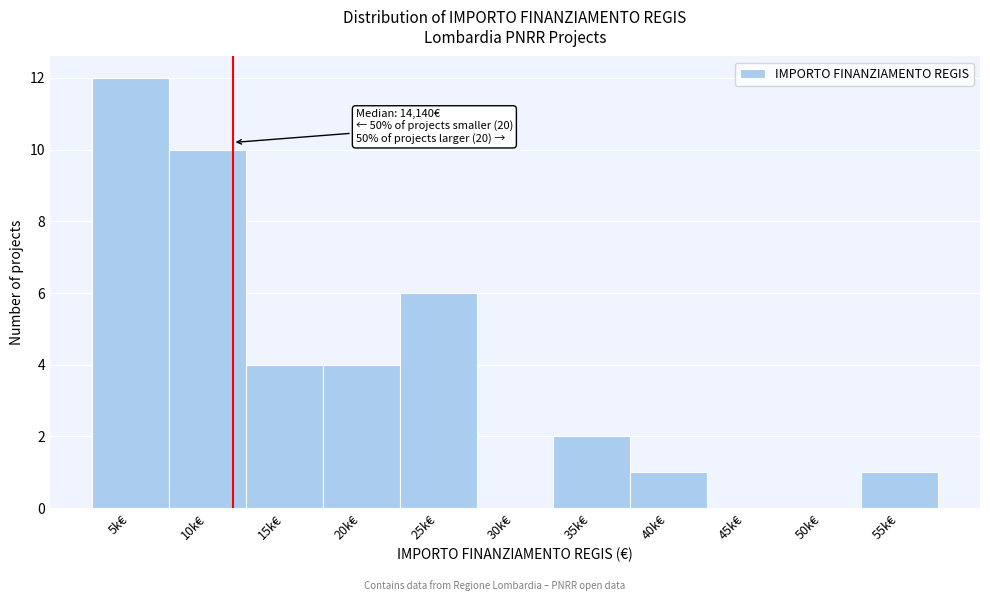

Reading right to left, transcribe all the data shown in this chart.

55k€=1	50k€=0	45k€=0	40k€=1	35k€=2	30k€=0	25k€=6	20k€=4	15k€=4	10k€=10	5k€=12